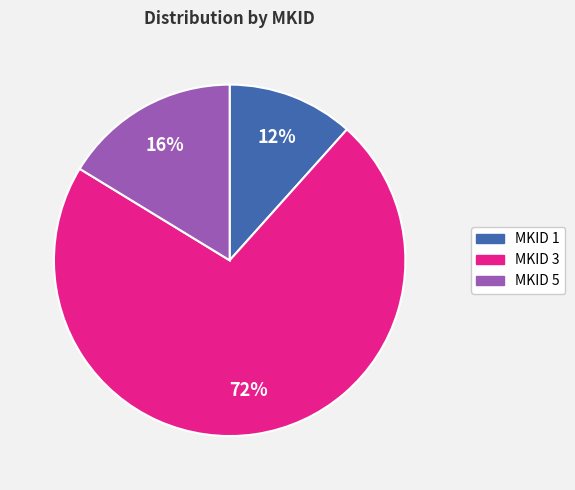

To the nearest percent, what is the average slice percentage?

33%